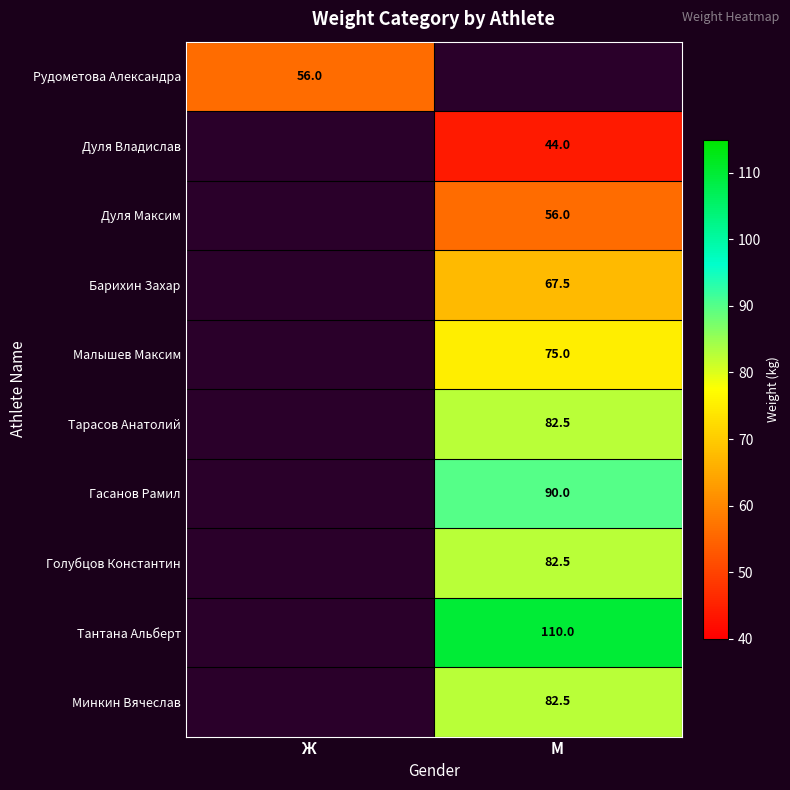

Is it true that Голубцов Константин equals 82.5 at М?

True